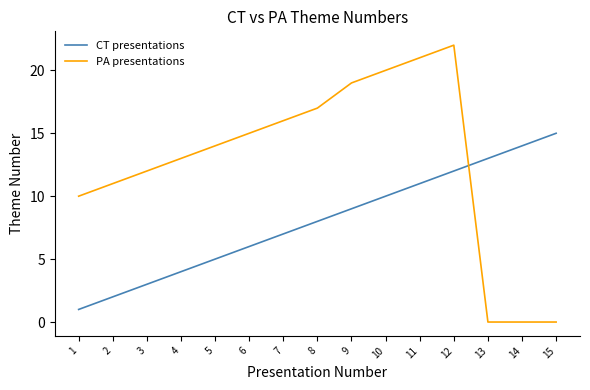

Where do PA presentations and CT presentations first cross each other?

12 and 13